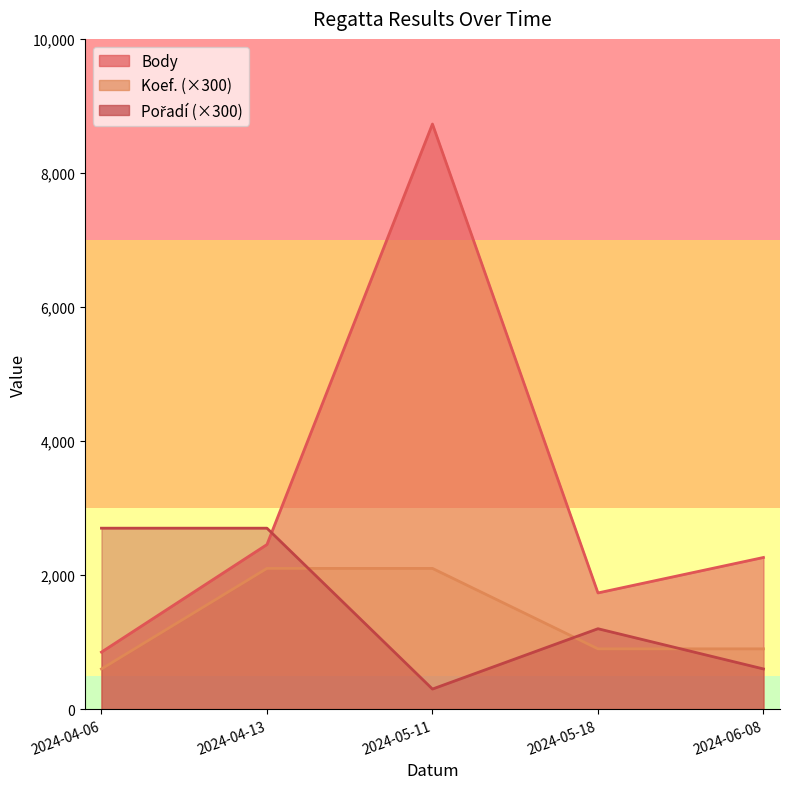

List the series in order of their peak value, highest first.

Body, Pořadí, Koef.